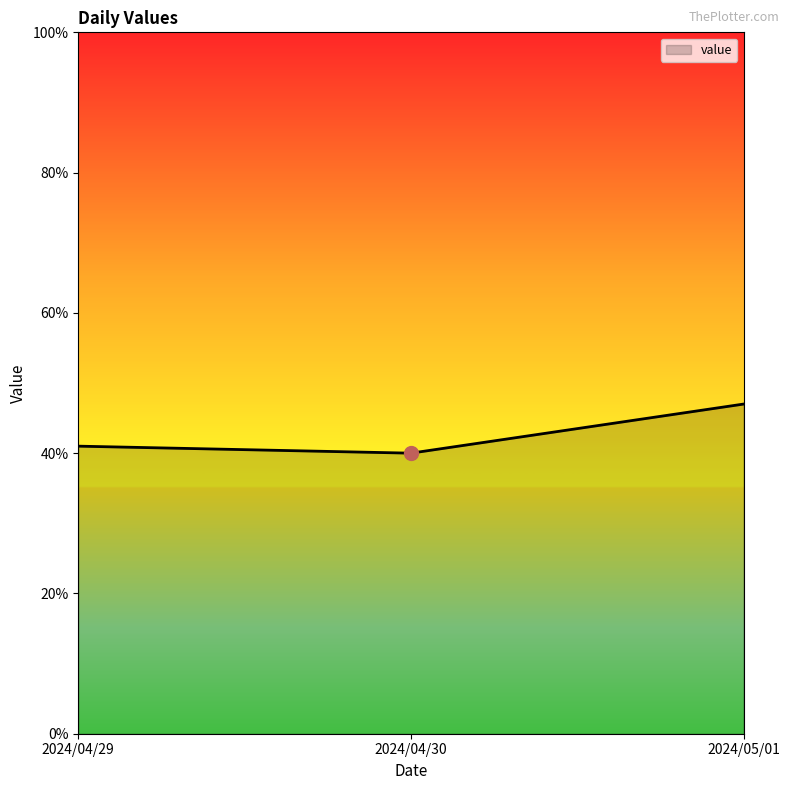

Does the chart display data point markers on the line(s)?

No